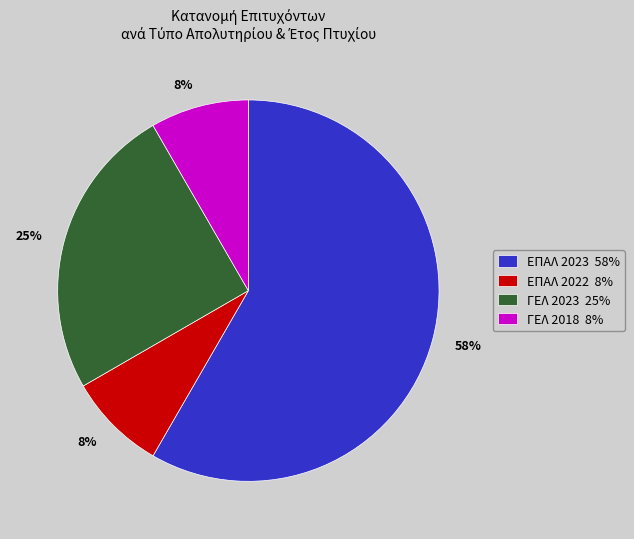

Is the sum of ΕΠΑΛ 2023 58% and ΕΠΑΛ 2022 8% greater than half?

Yes